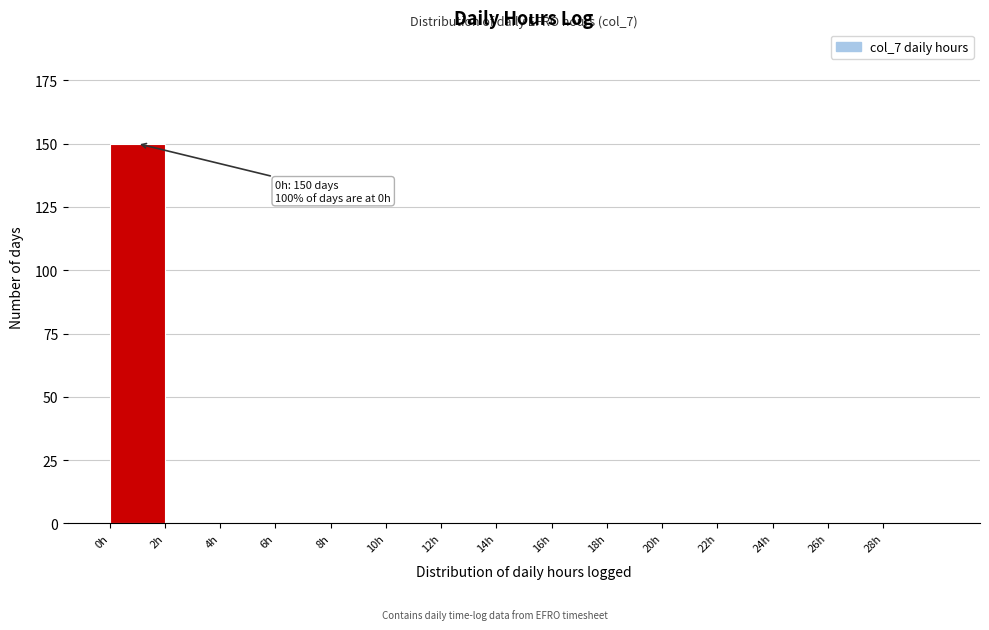

Which range on the x-axis has the tallest bar?

0 to 2